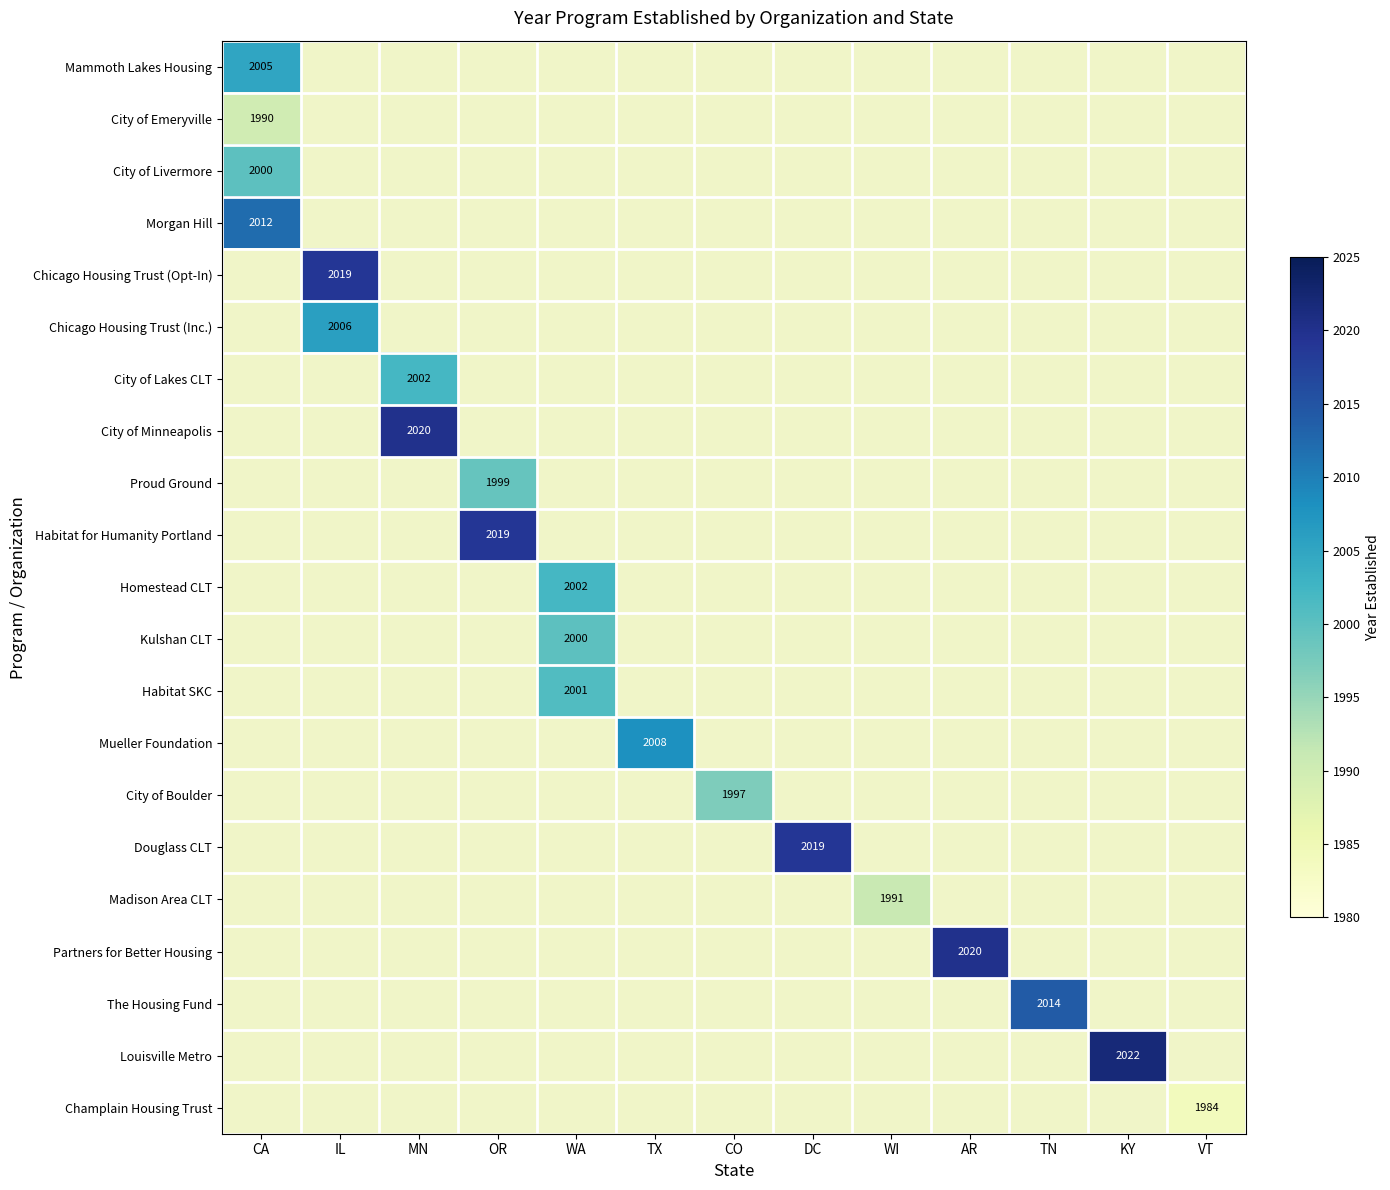

At which category does the chart reach its peak across all series?

KY